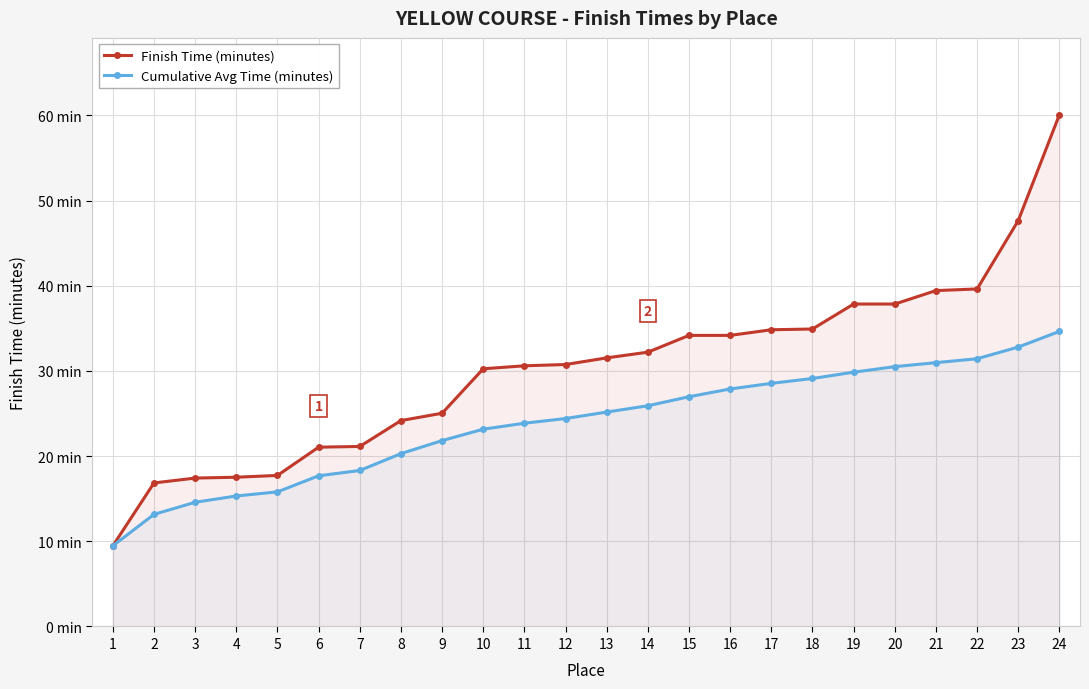

What is the spread (max minus min) of values at 2?

3.7